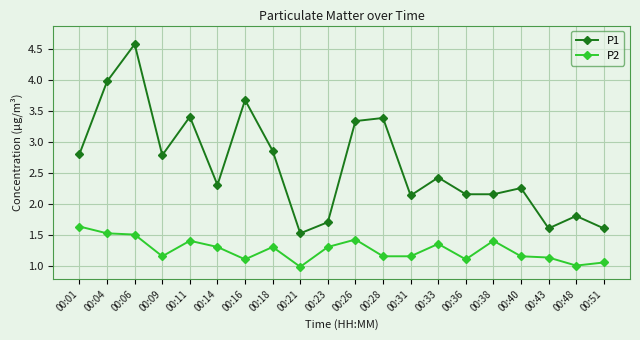

Rank the series by their average value, from highest to lowest.

P1, P2